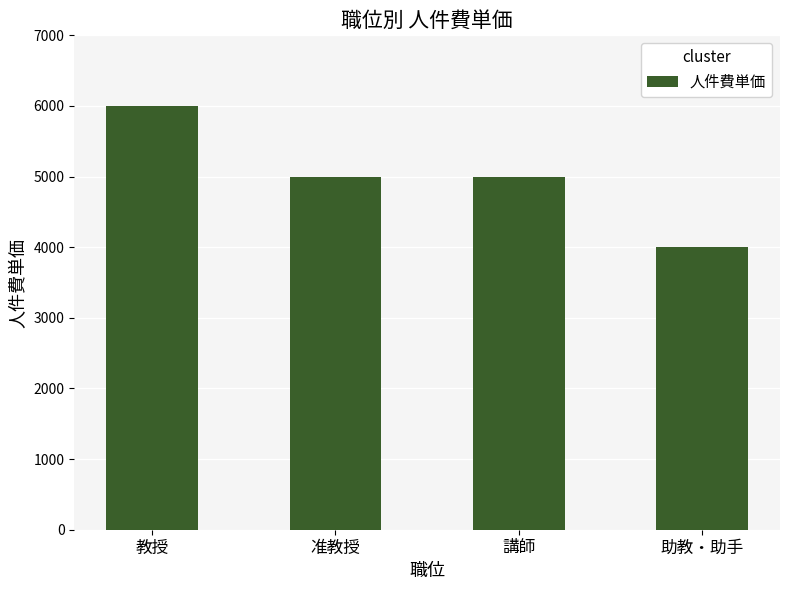

What is the ratio of the value at 准教授 to the value at 講師?

1.0